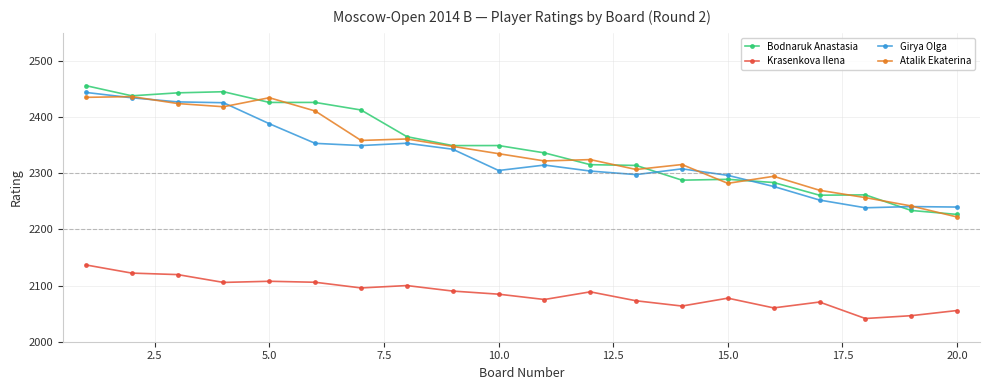

True or false: Krasenkova Ilena and Atalik Ekaterina cross at least once.

False